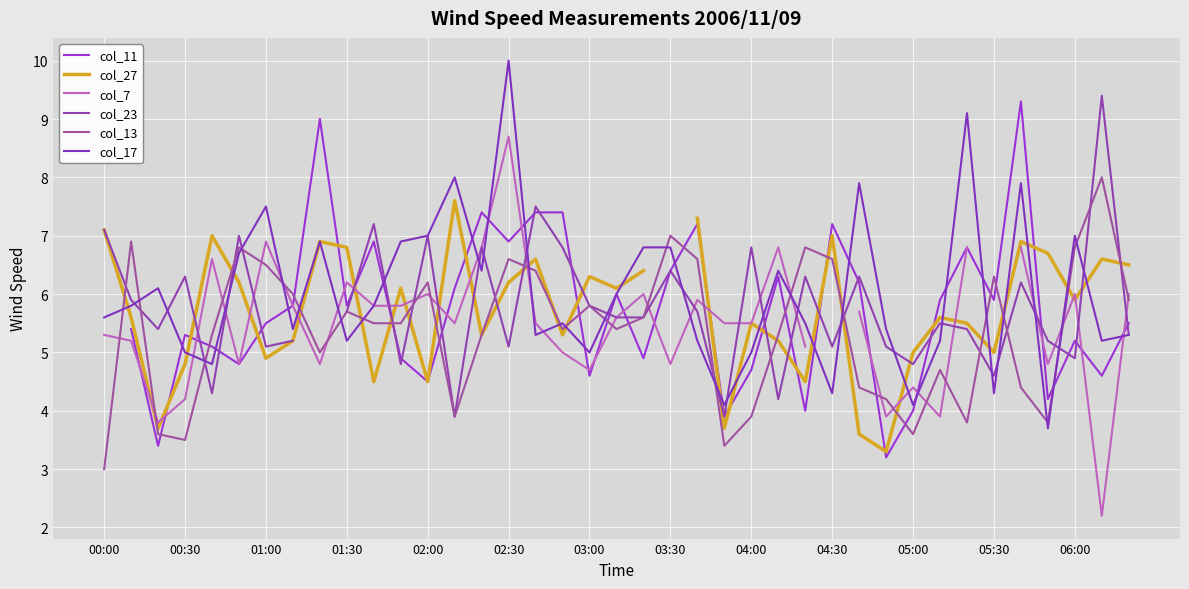

What is the difference between the maximum and second lowest values in the col_17 series?

5.9